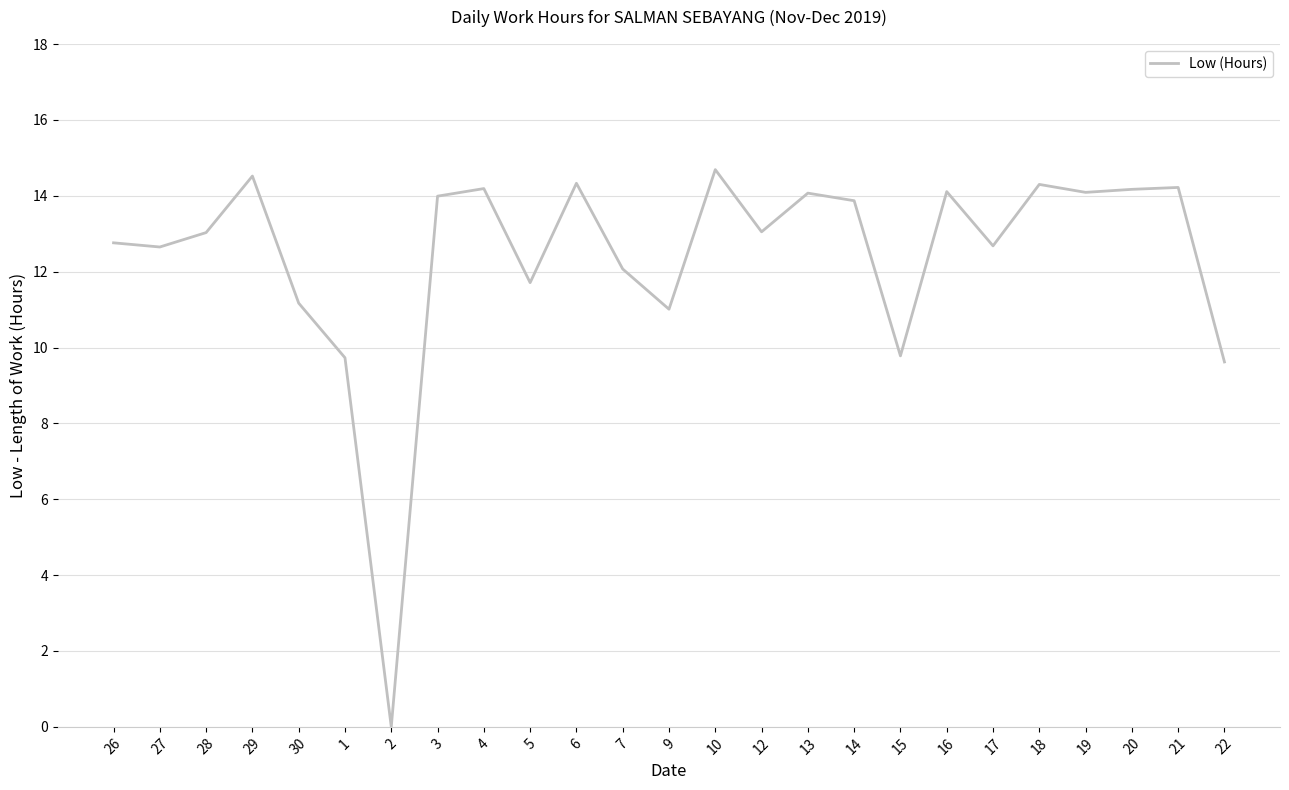

What is the change in value from 5 to 7?

+0.4